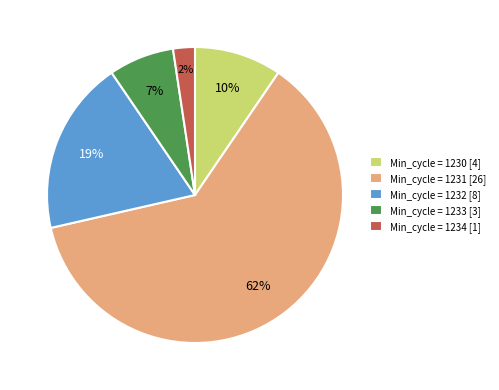

How many slices are in this pie chart?

5